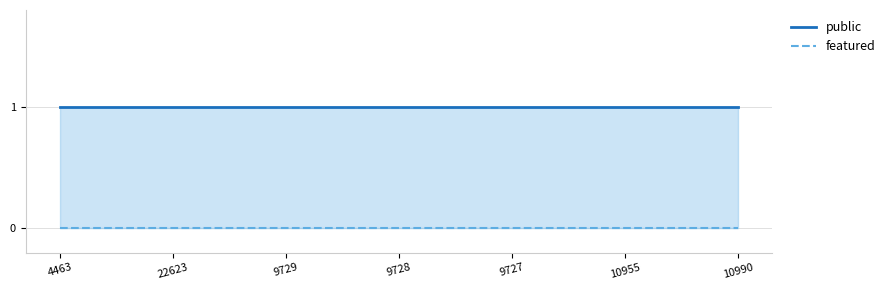

What is the average value of the public series?

1